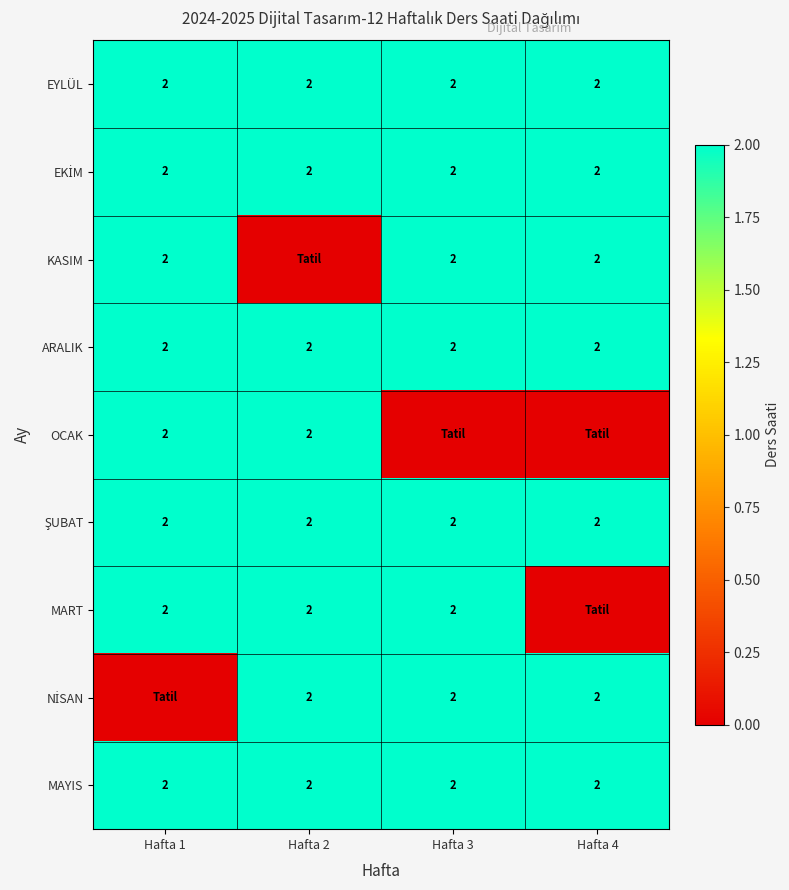

How many categories are shown in the chart?

4